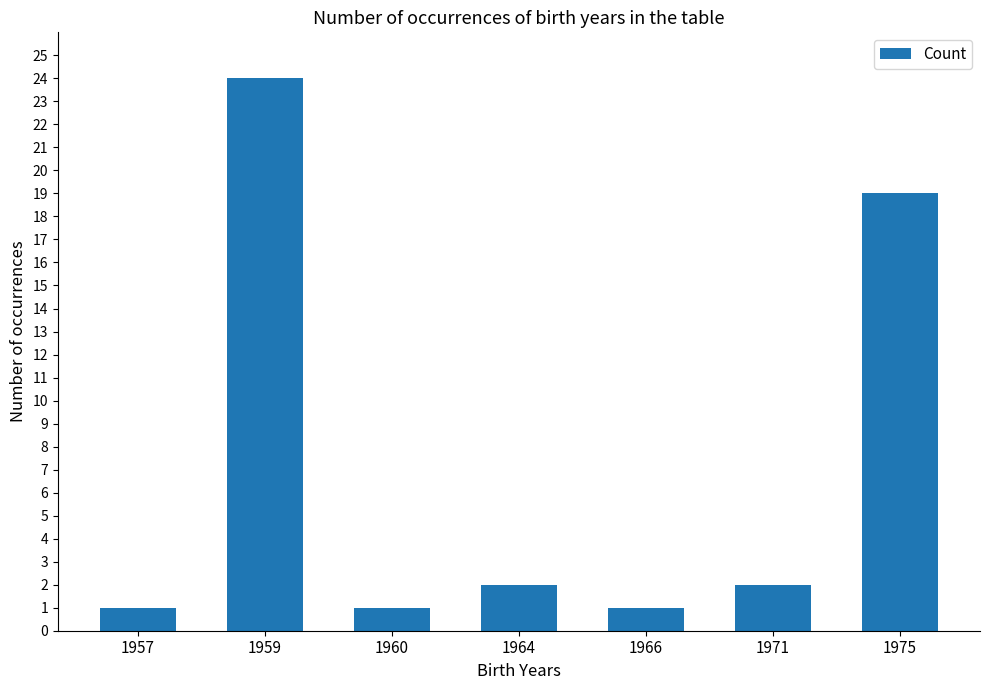

Reading left to right, list all the values displayed in this chart.

1957=1	1959=24	1960=1	1964=2	1966=1	1971=2	1975=19